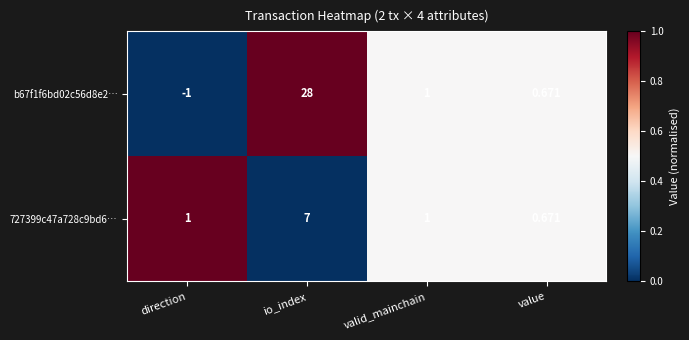

Is the value of b67f1f6bd02c56d8e2… at io_index greater than the value of 727399c47a728c9bd6… at valid_mainchain?

Yes